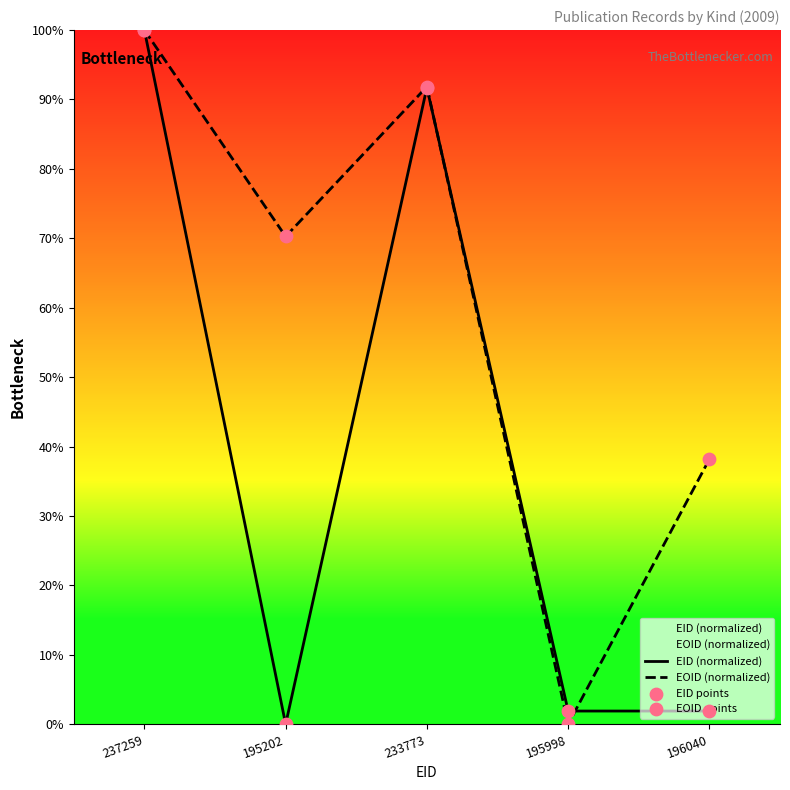

What are all the series names shown in the legend?

EID (normalized), EOID (normalized), EID points, EOID points